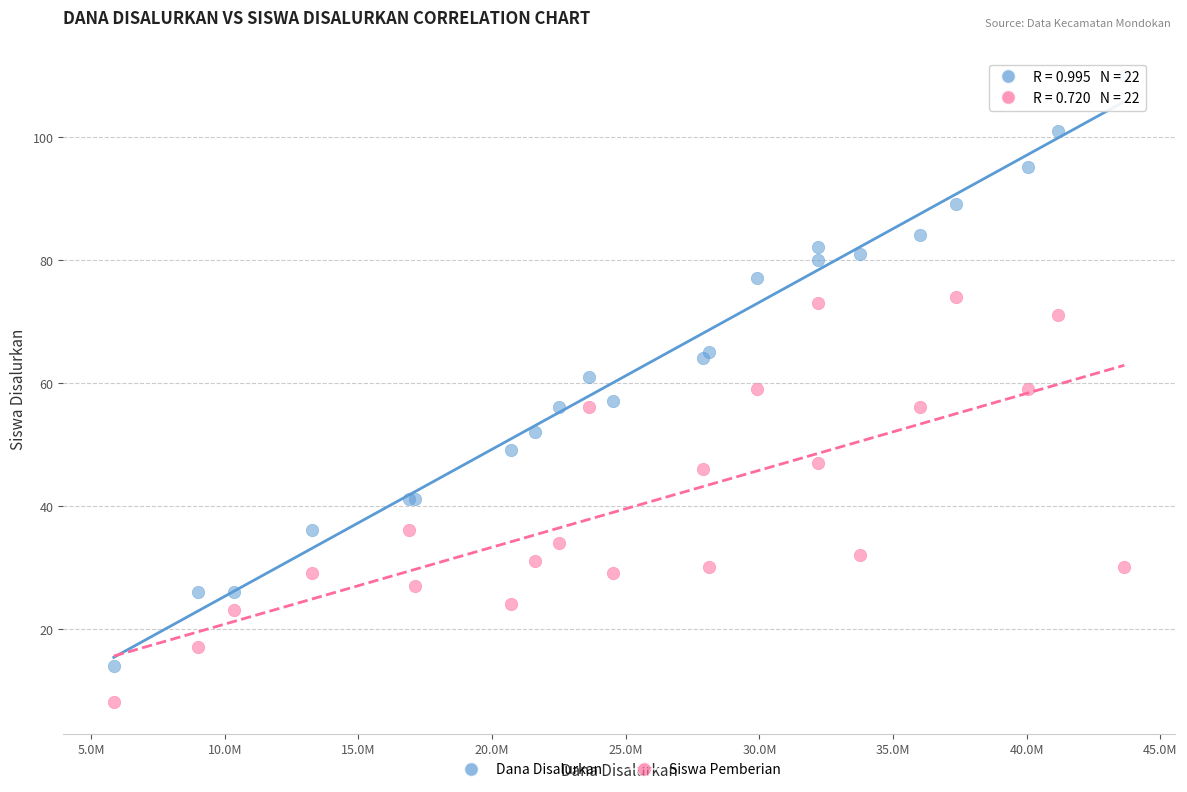

Which series has the widest spread of Y values?

Dana Disalurkan